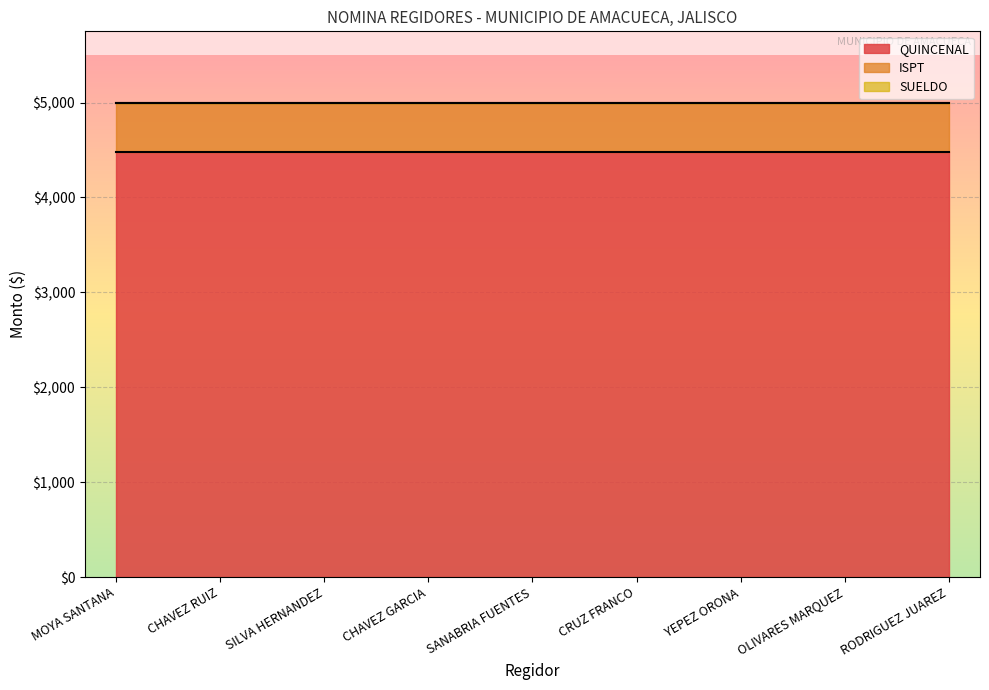

Does the chart display data point markers on the line(s)?

No